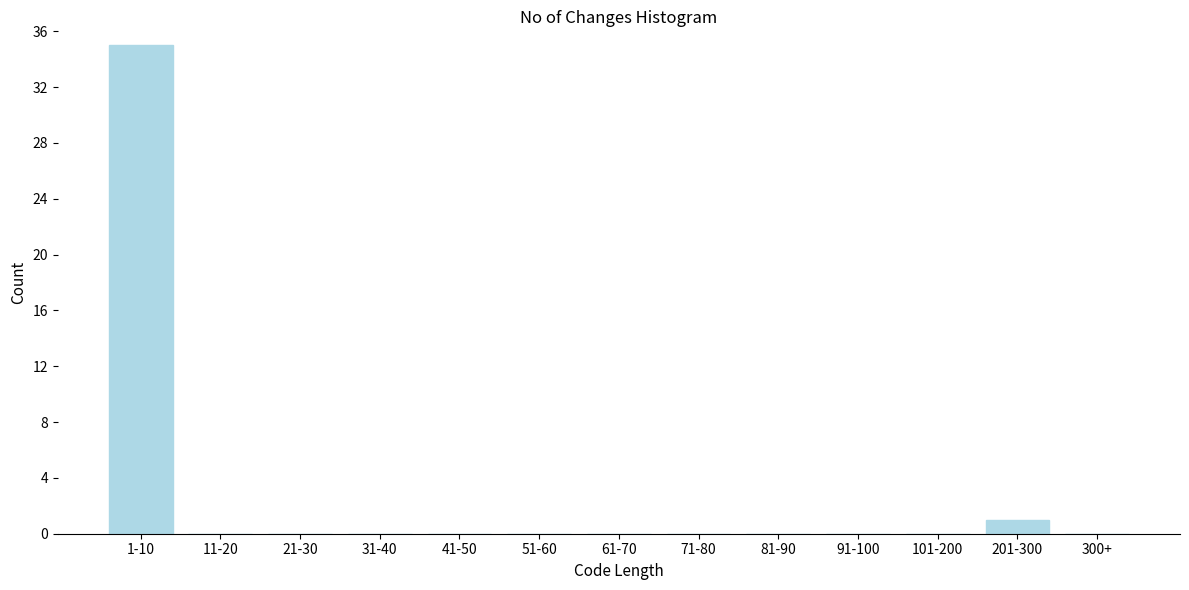

Reading left to right, transcribe all the data shown in this chart.

1-10=35	11-20=0	21-30=0	31-40=0	41-50=0	51-60=0	61-70=0	71-80=0	81-90=0	91-100=0	101-200=0	201-300=1	300+=0